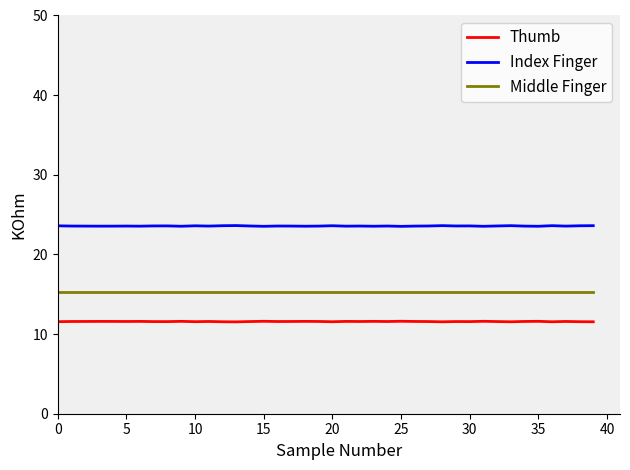

List the series in order of their peak value, highest first.

Index Finger, Middle Finger, Thumb